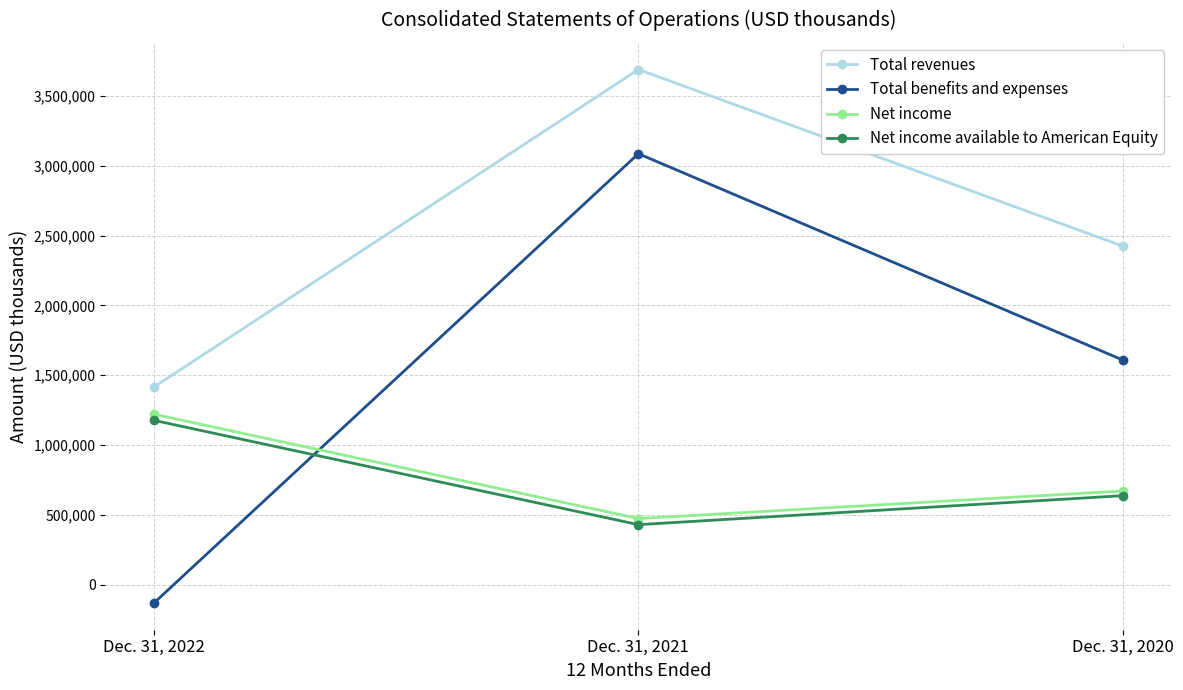

What is the average value of the Net income available to American Equity series?

748510